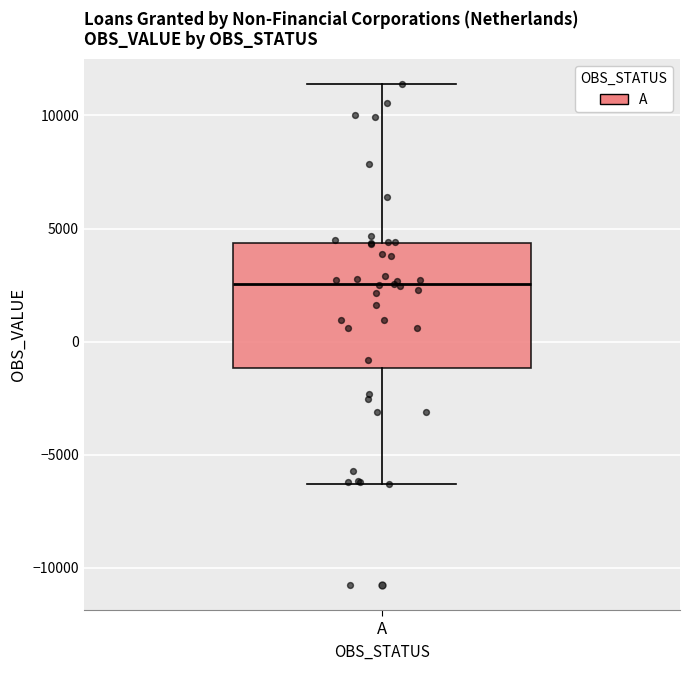

Read this box plot against the y-axis: the position of the median line, the range covered by the box, and the ends of both whiskers. The values are not printed on the chart, so give them approximately, as read against the axis.

median 2500, box -1000 to 4500, whiskers -6500 to 11500